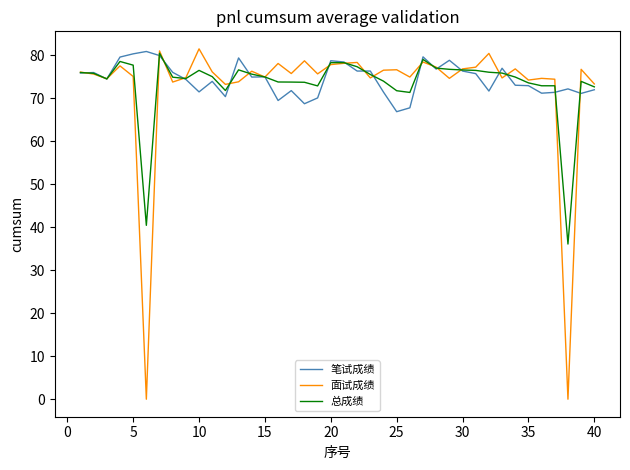

True or false: 面试成绩 has more than 2 points higher than both neighbors.

True